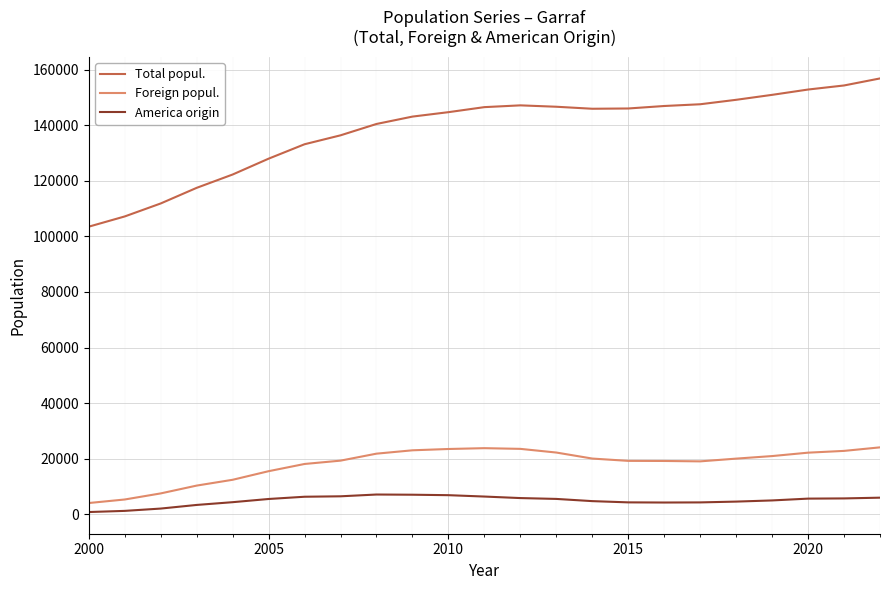

True or false: Total popul. and Foreign popul. intersect in this chart.

False